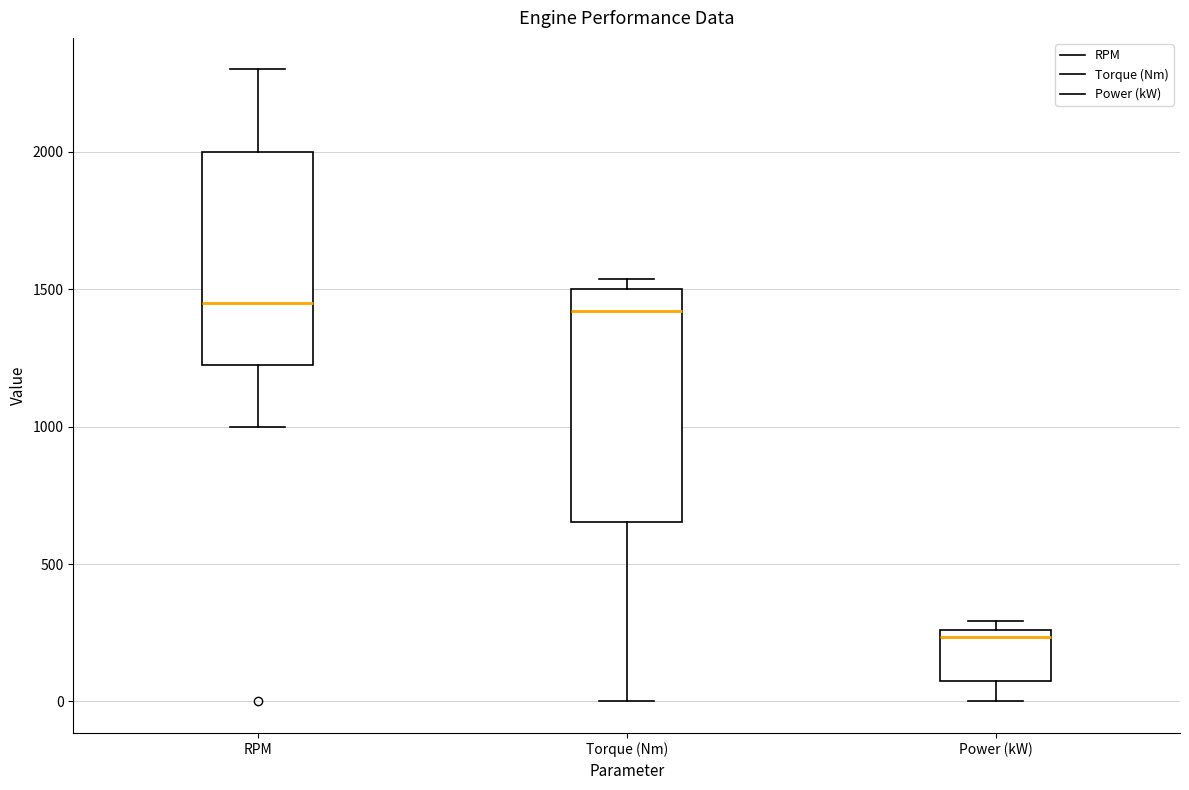

Which box's median line is the lowest?

Power (kW)